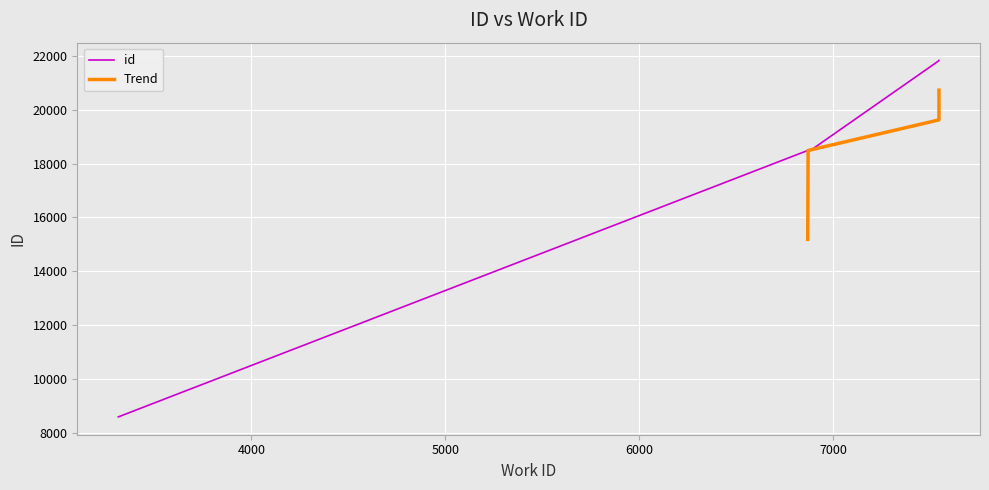

Count the number of values greater than 18516.

4